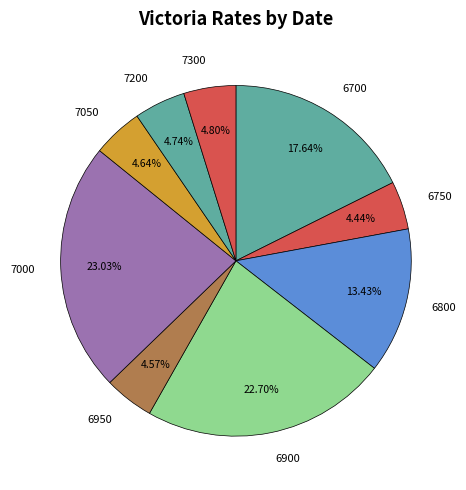

What is the ratio of the value at 7200 to the value at 6800?

0.4